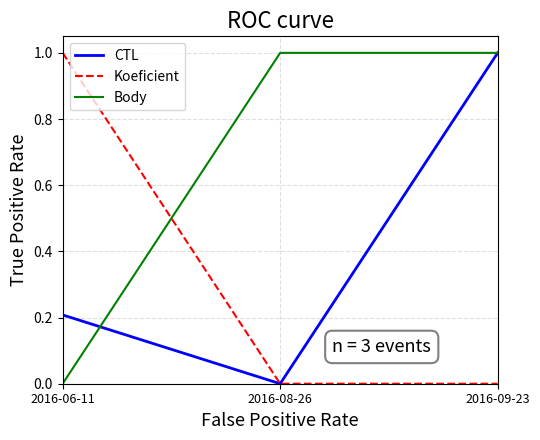

What is the difference between the maximum and minimum values in the CTL series?

1.0